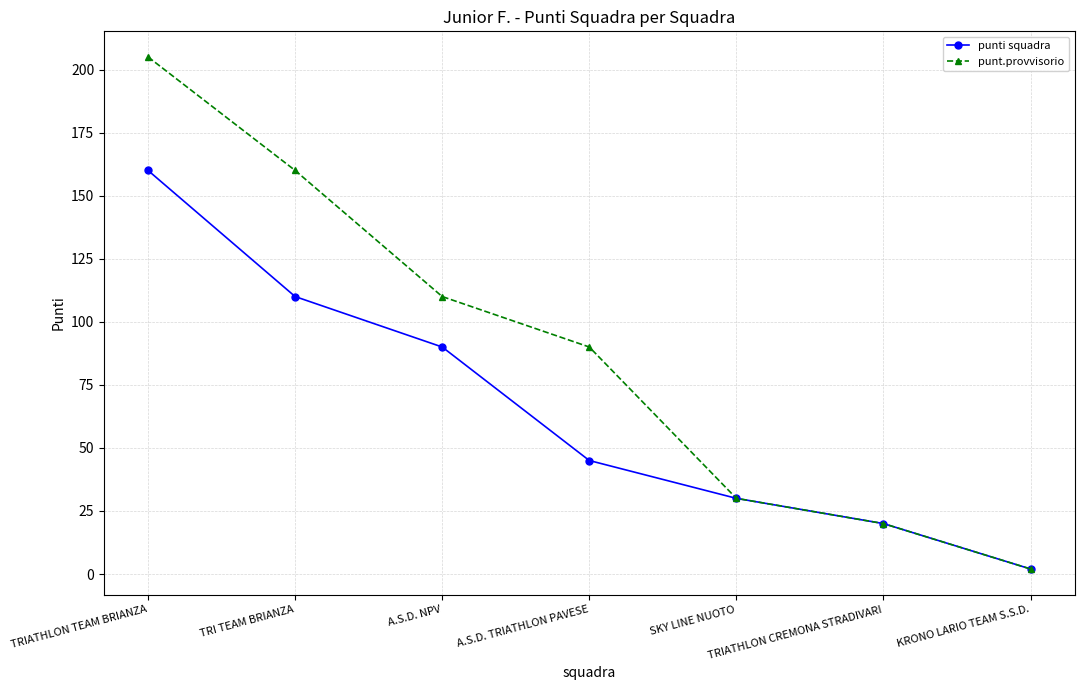

What are all the series names shown in the legend?

punti squadra, punt.provvisorio